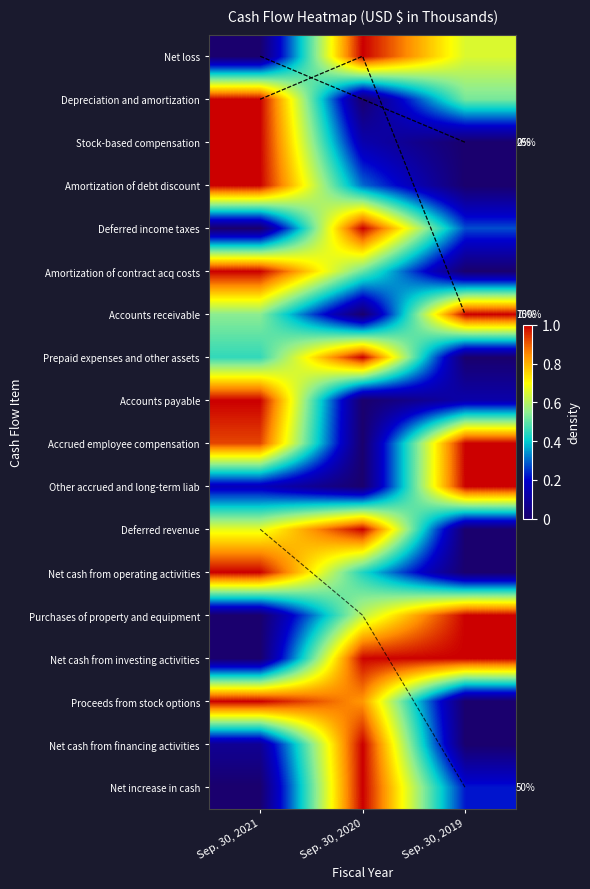

The Amortization of contract acq costs series shows 1.0 at Sep. 30, 2021. True or false?

True